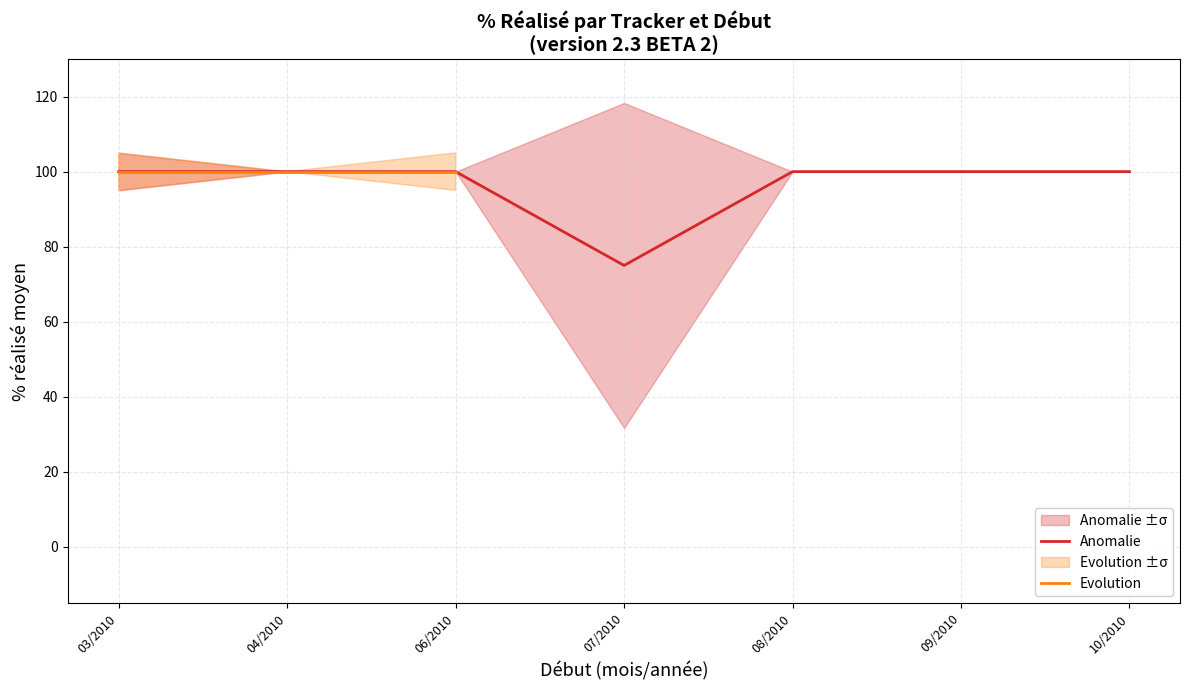

Which label corresponds to the smallest value in the chart?

07/2010